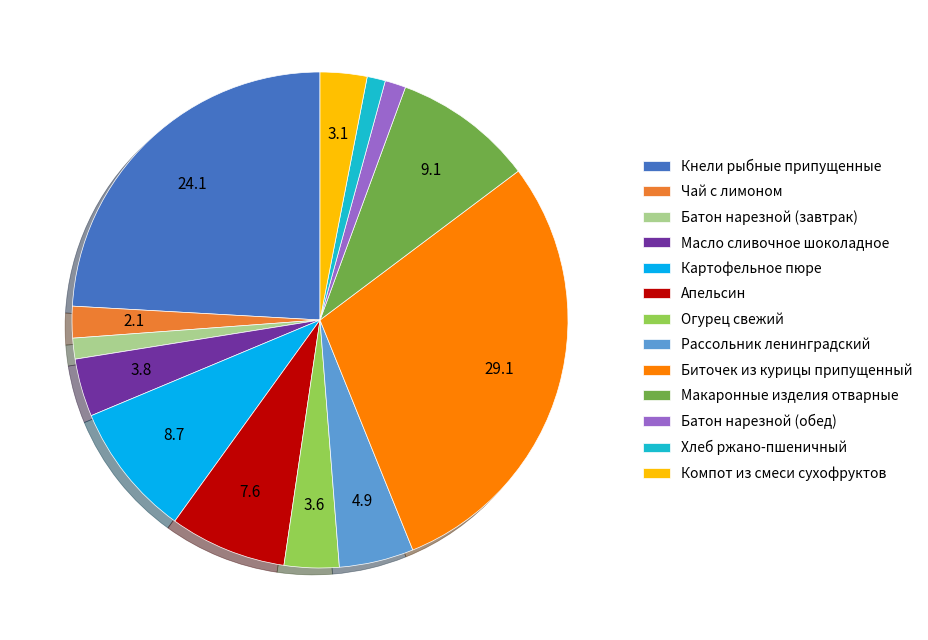

Count the number of slices in the pie.

13